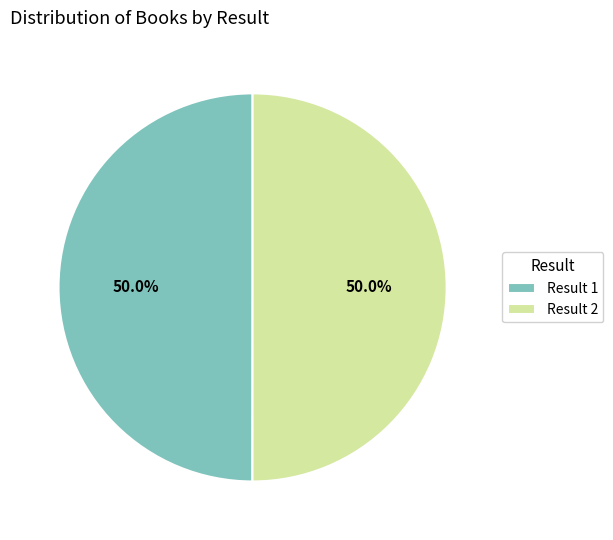

What portion of the pie excludes Result 2?

50.0%